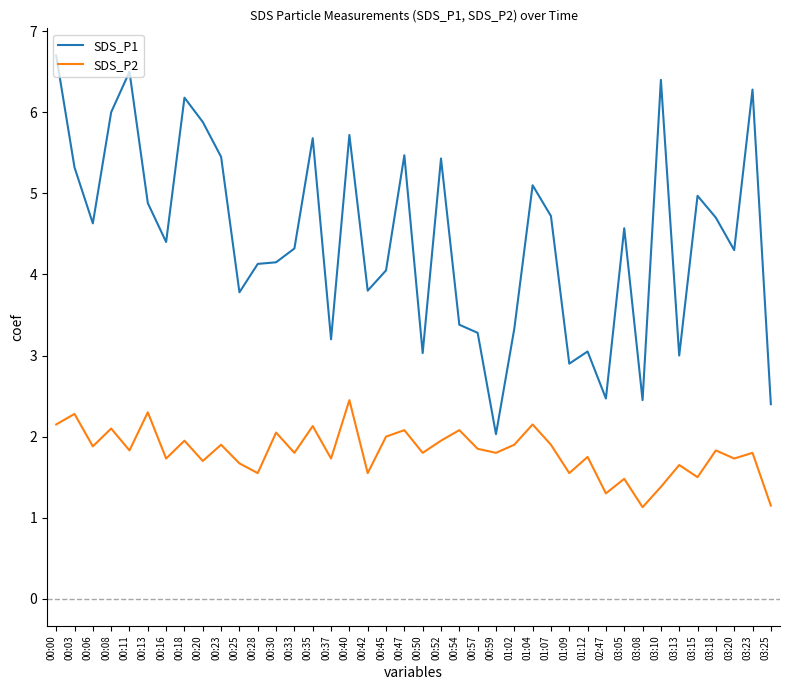

What is the average value of the SDS_P2 series?

1.8